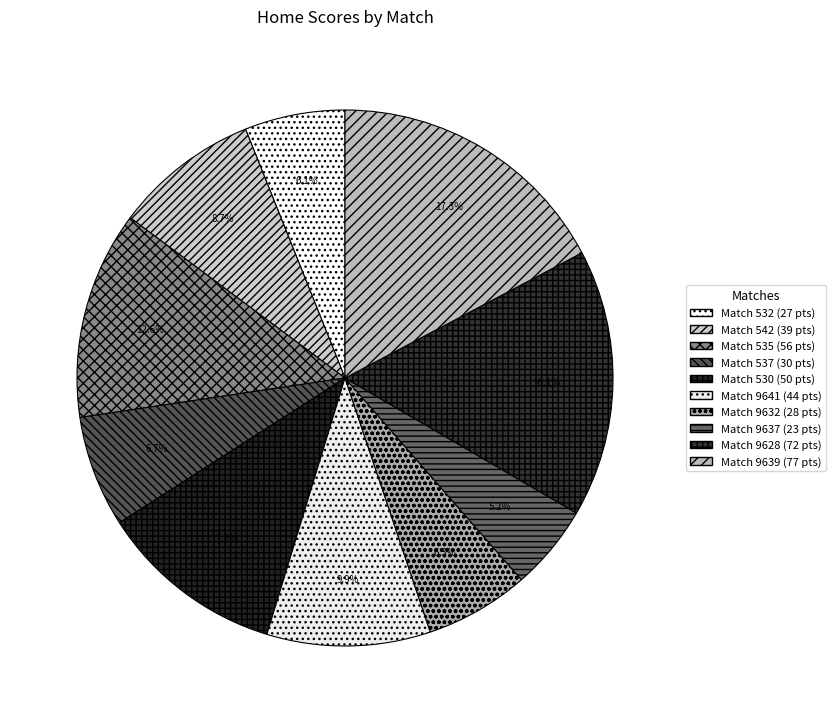

Rank the categories by value from lowest to highest.

9637, 532, 9632, 537, 542, 9641, 530, 535, 9628, 9639